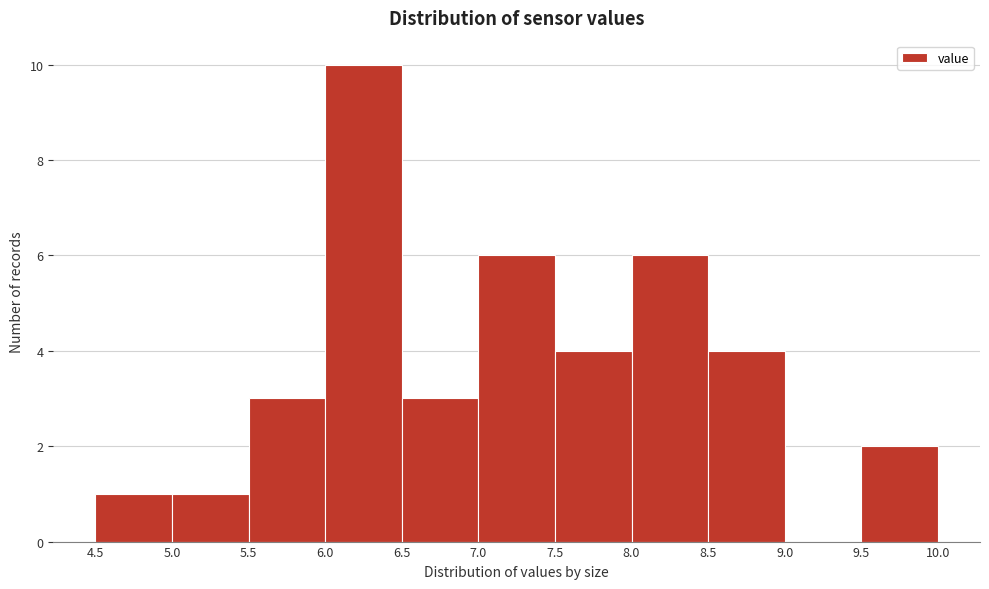

How tall is the bar that spans 7.5 to 8.0 on the x-axis? The values are not printed on the chart, so give them approximately, as read against the axis.

4